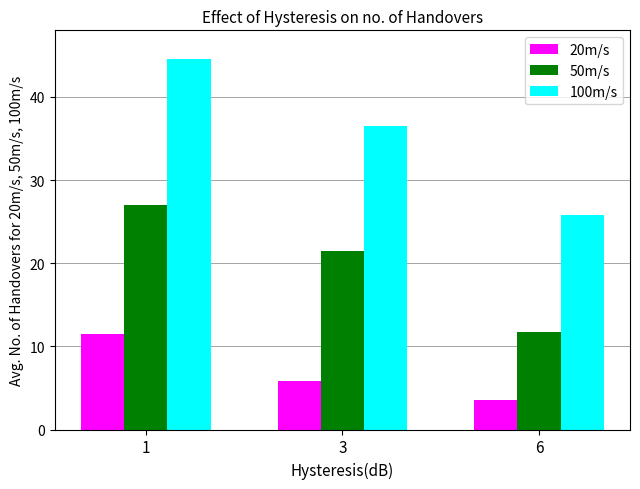

What is the value of the 100m/s bar at the 3rd from the left?

25.8